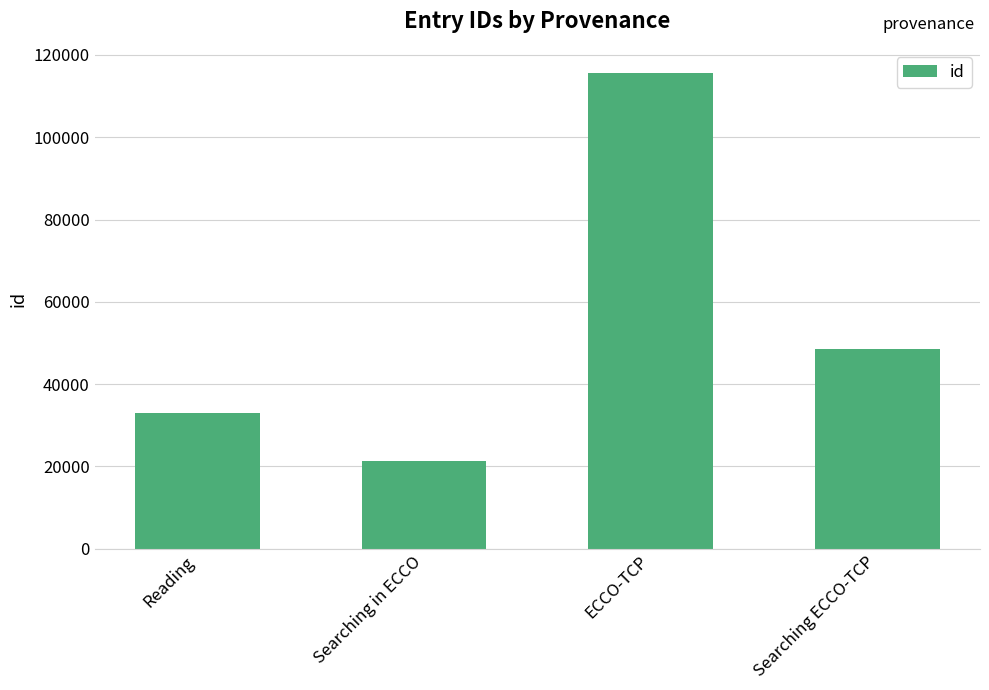

Reading left to right, transcribe all the data shown in this chart.

Reading=33079	Searching in ECCO=21229	ECCO-TCP=115712	Searching ECCO-TCP=48463